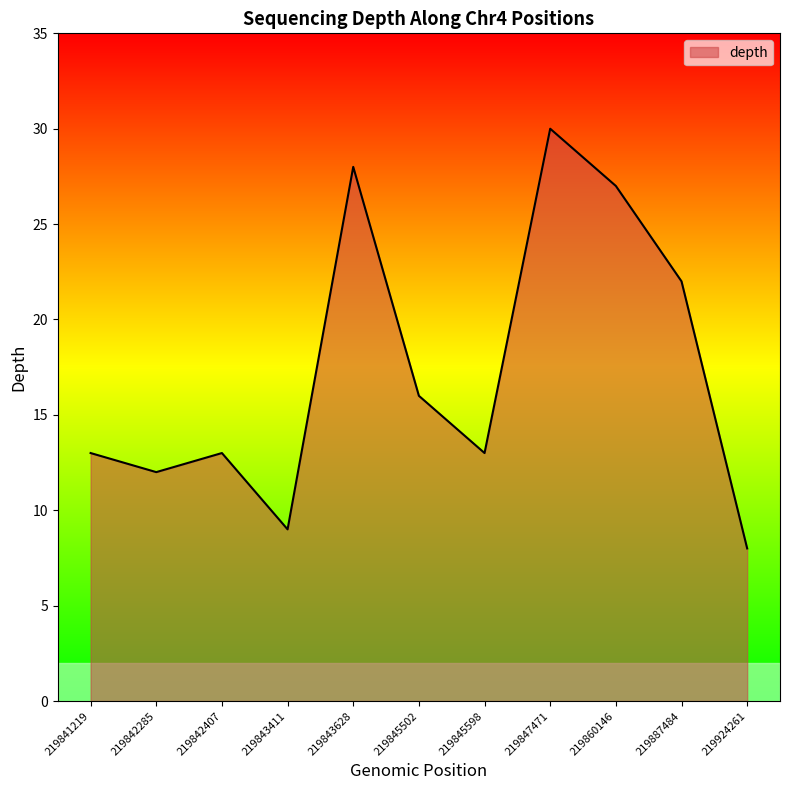

What is the sum of all values?

191